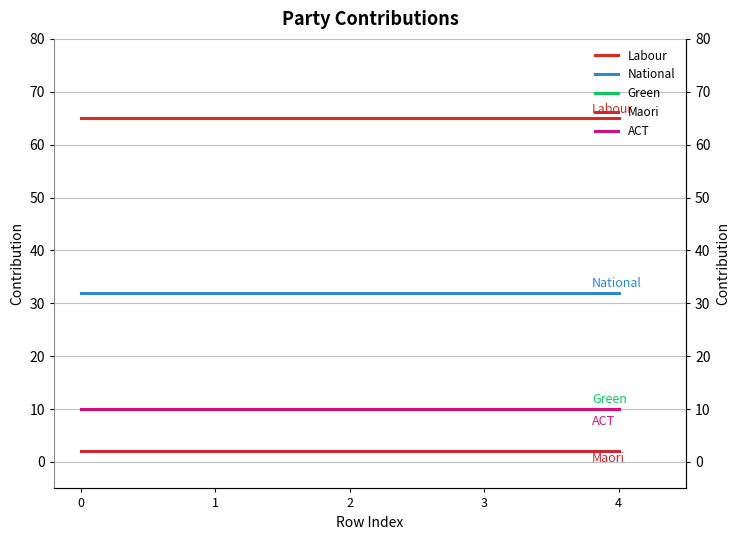

The Maori series shows 1 at 2. True or false?

False